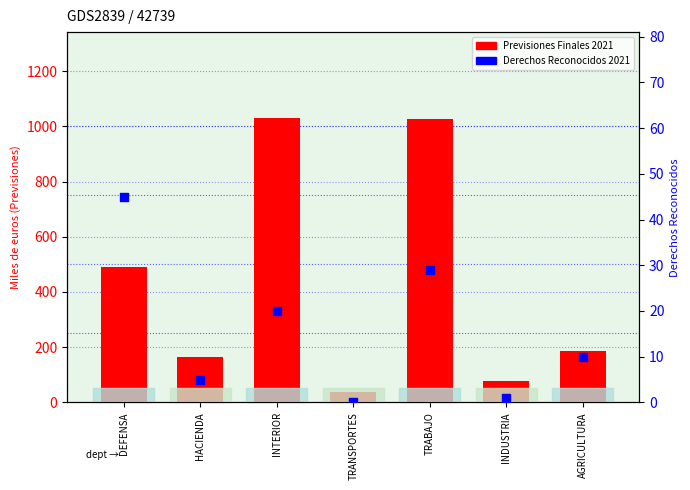

What are all the series names shown in the legend?

PREVISIONES FINALES 2021, DERECHOS RECONOCIDOS 2021